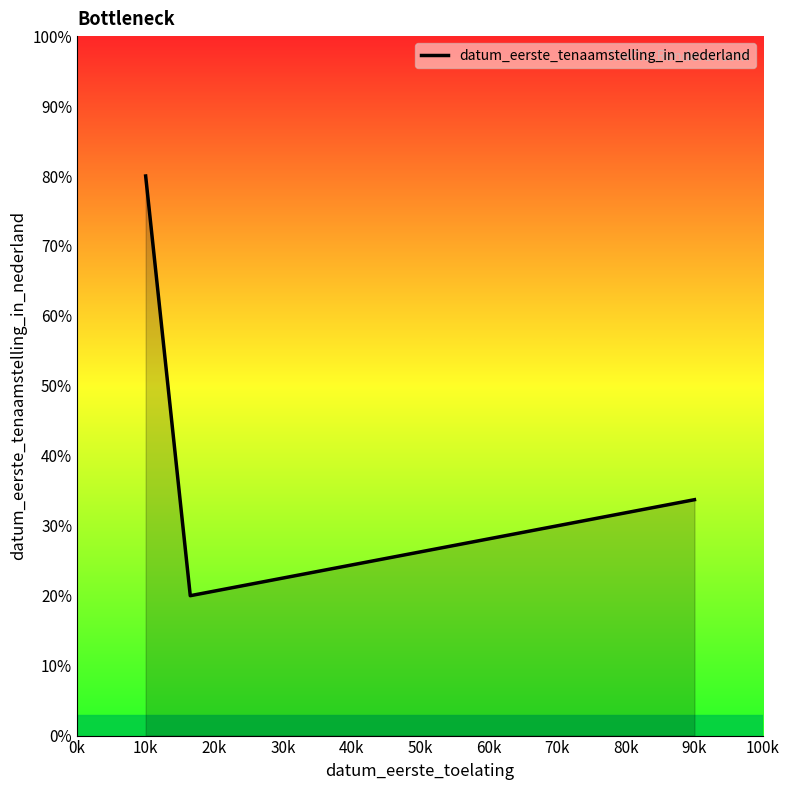

What is the smallest value displayed?

20.0